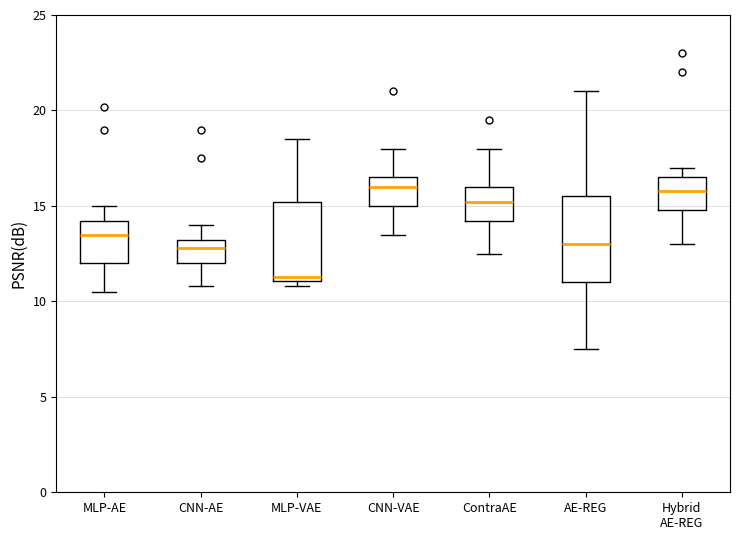

Reading left to right, read every box against the y-axis: the position of its median line, the range the box covers, and the ends of its whiskers. The values are not printed on the chart, so give them approximately, as read against the axis.

MLP-AE: median 13.5, box 12.0 to 14.0, whiskers 10.5 to 15.0
CNN-AE: median 13.0 (just below the box's upper edge), box 12.0 to 13.0, whiskers 11.0 to 14.0
MLP-VAE: median 11.5, box 11.0 to 15.0, whiskers 11.0 (just below the box's lower edge) to 18.5
CNN-VAE: median 16.0, box 15.0 to 16.5, whiskers 13.5 to 18.0
ContraAE: median 15.0, box 14.0 to 16.0, whiskers 12.5 to 18.0
AE-REG: median 13.0, box 11.0 to 15.5, whiskers 7.5 to 21.0
Hybrid AE-REG: median 16.0, box 15.0 to 16.5, whiskers 13.0 to 17.0